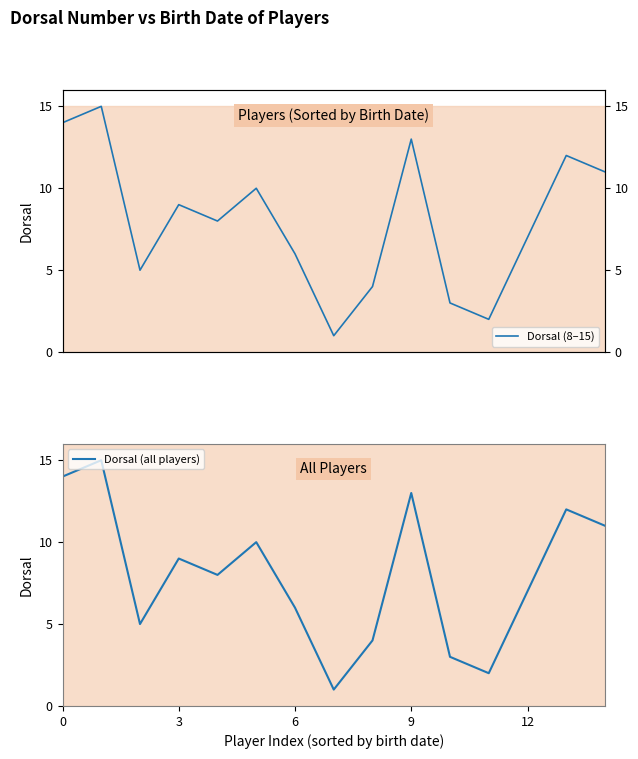

What is the minimum value shown in the chart?

1